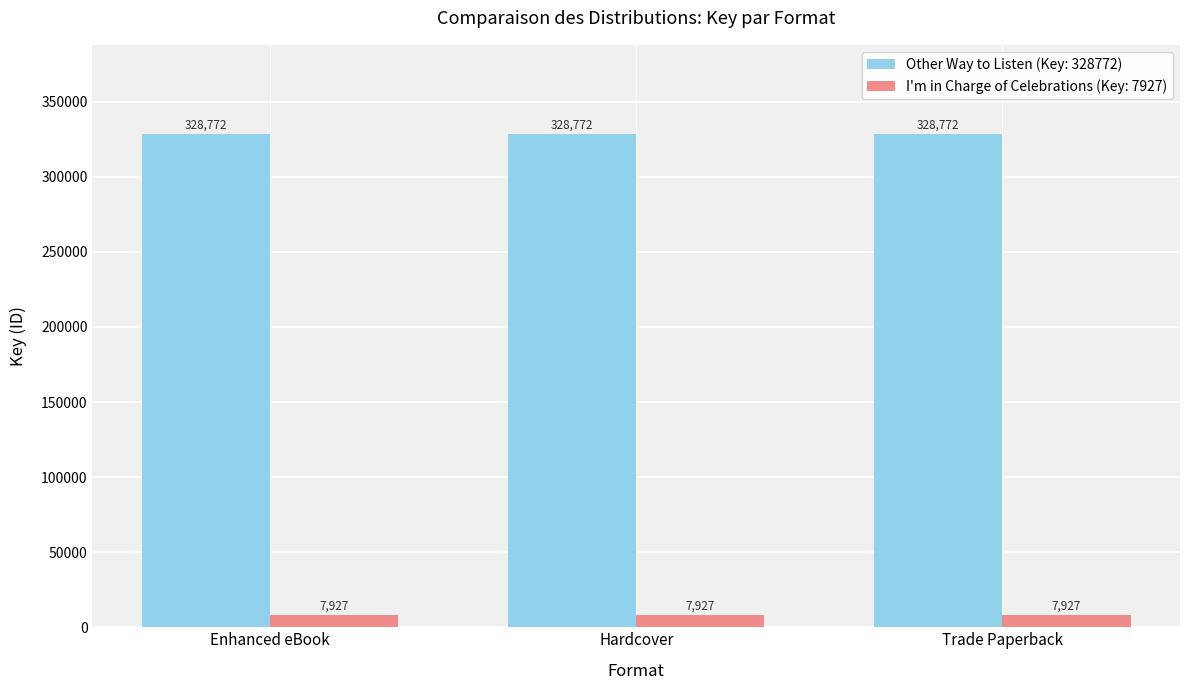

What is the minimum value for I'm in Charge of Celebrations (Key: 7927)?

7927